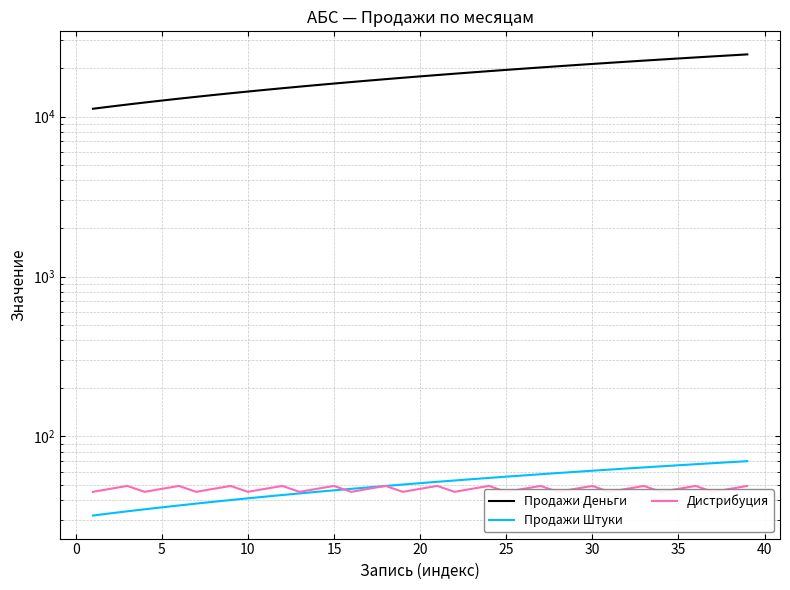

What is the difference between the second highest and second lowest values in the Продажи Штуки series?

36